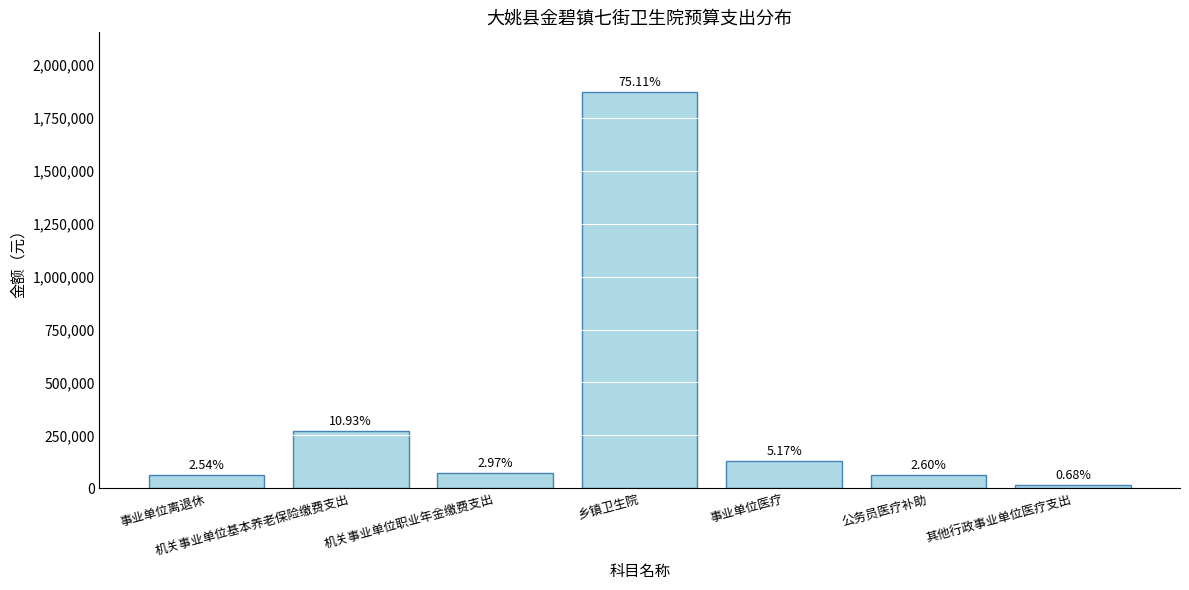

How many bars are there in total?

7